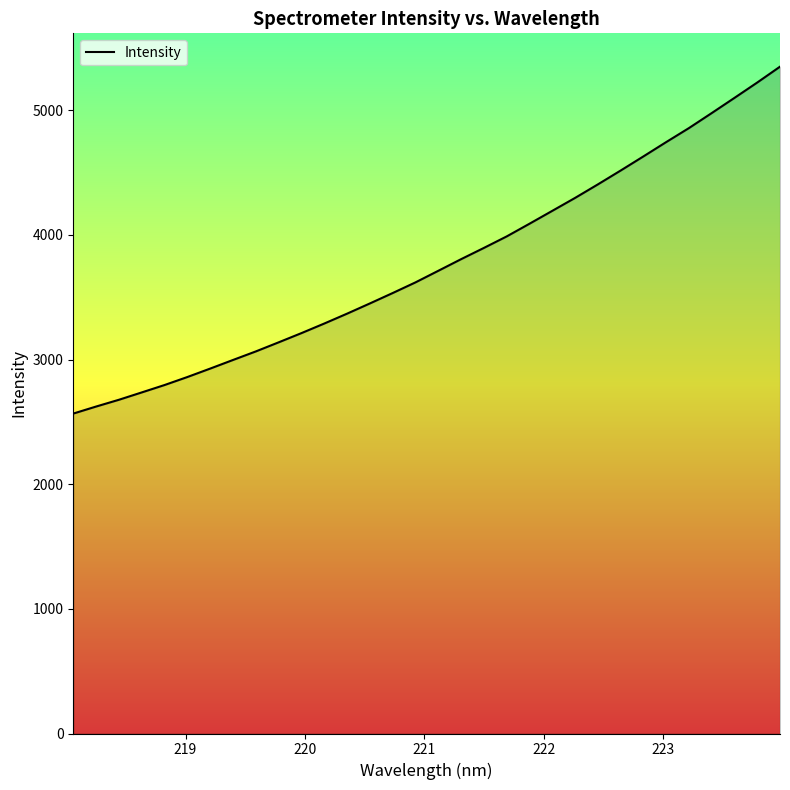

True or false: the data has more than 0 interior local peaks.

False